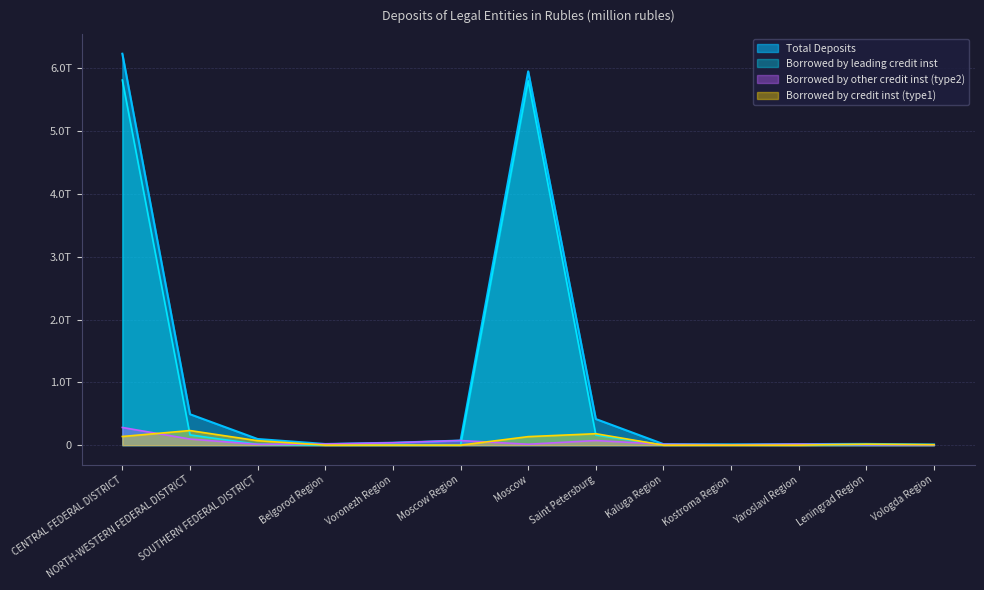

Is it true that Borrowed by leading credit inst equals 7806108 at Moscow?

False